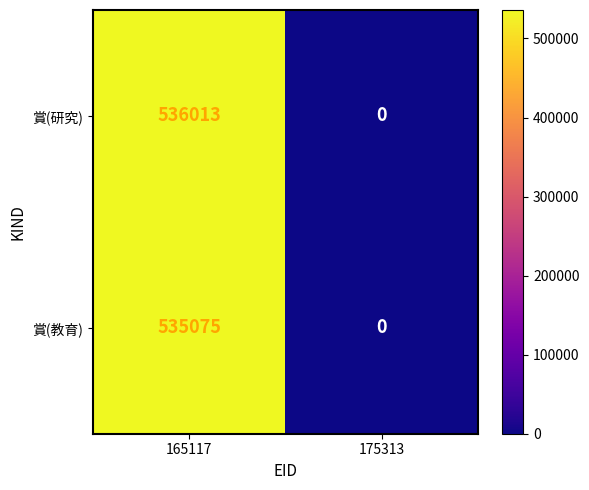

What is the difference between the maximum and minimum values in the 賞(教育) series?

535075